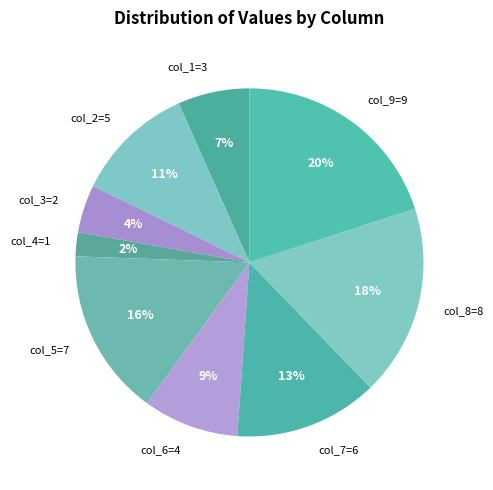

True or false: col_7=6 accounts for 1% of the total.

False